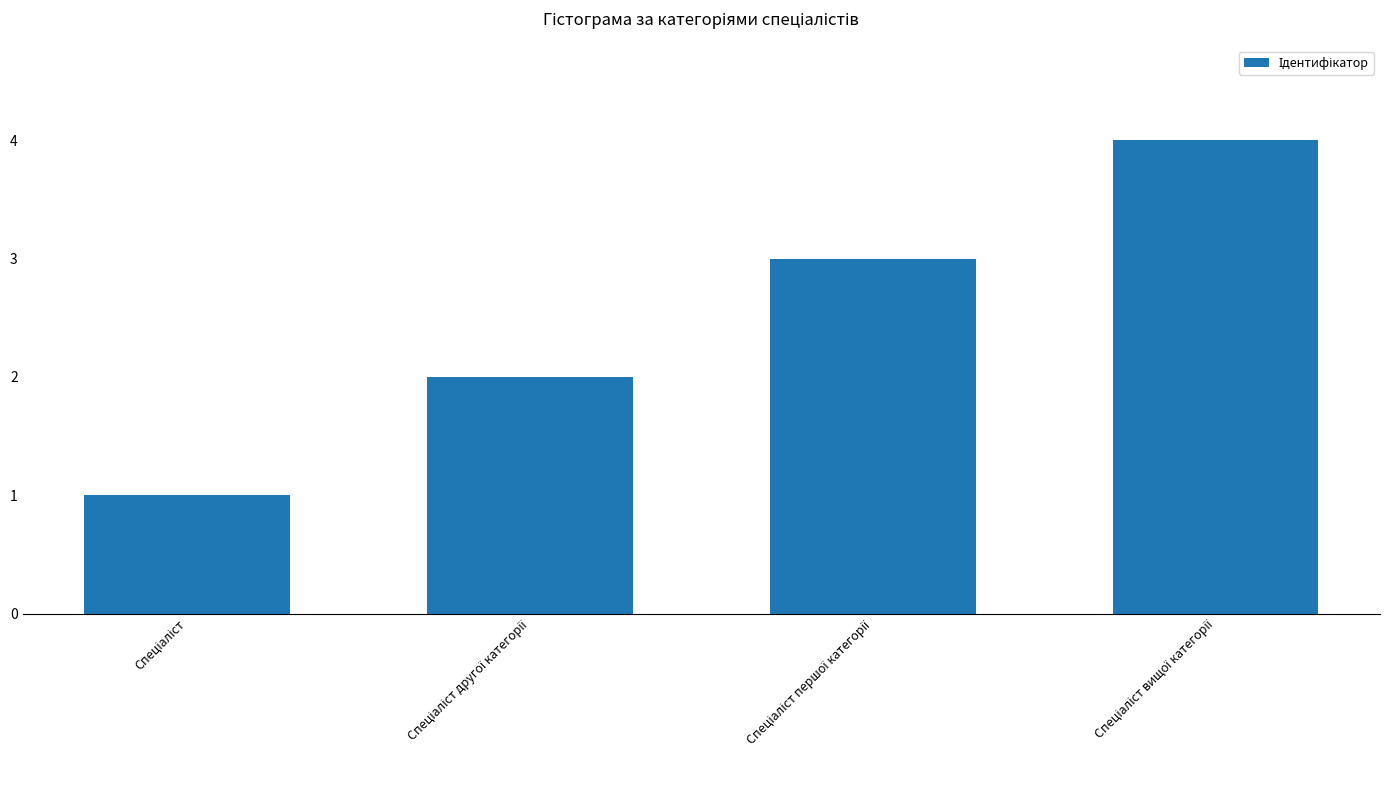

What is the greatest value displayed?

4